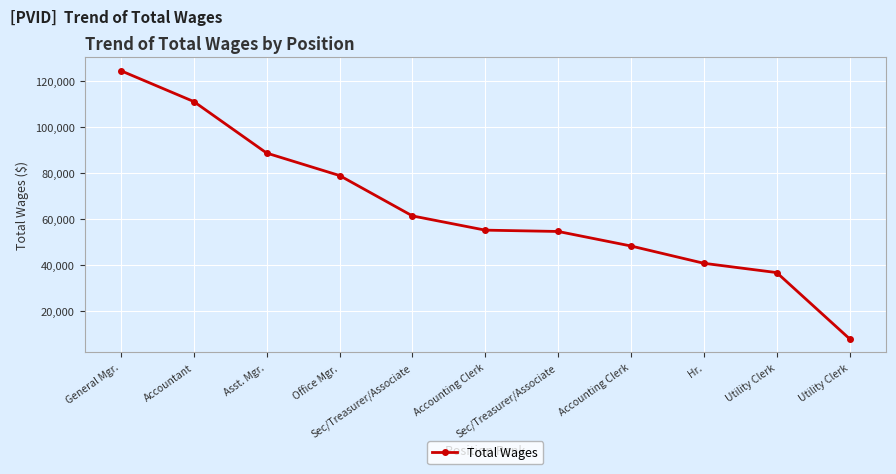

What is the sum of all values?

708847